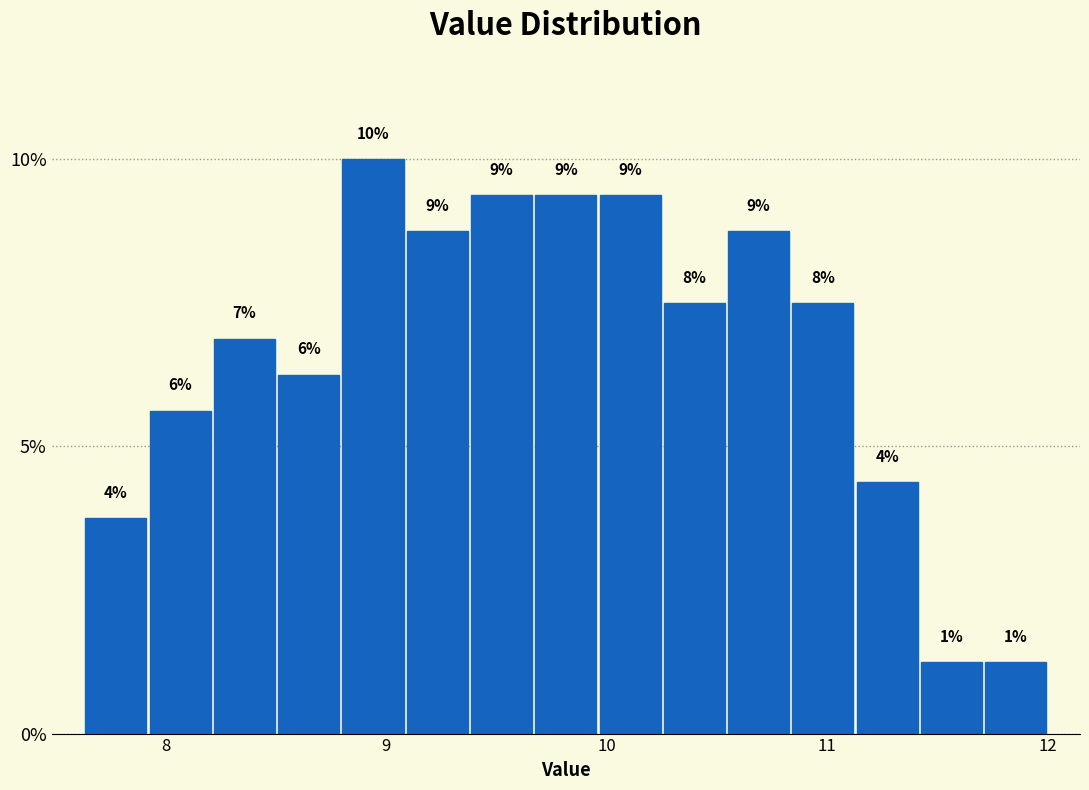

Around what value on the x-axis is the tallest bar? Give the approximate position of its centre, as read against the axis.

8.9